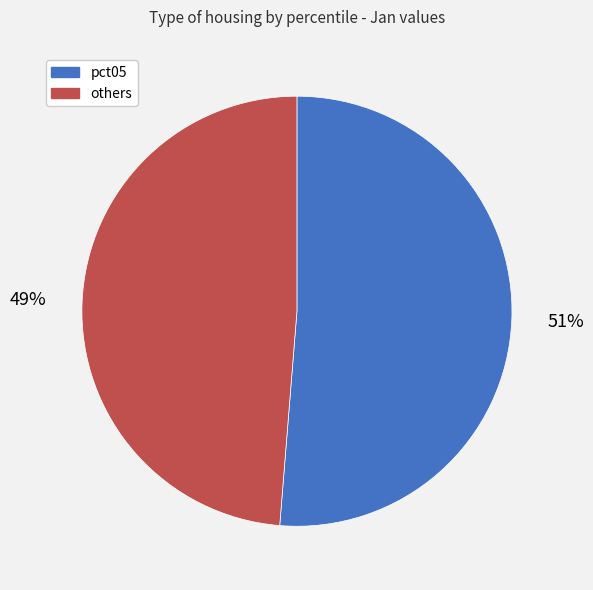

To the nearest percent, what is the average slice percentage?

50%